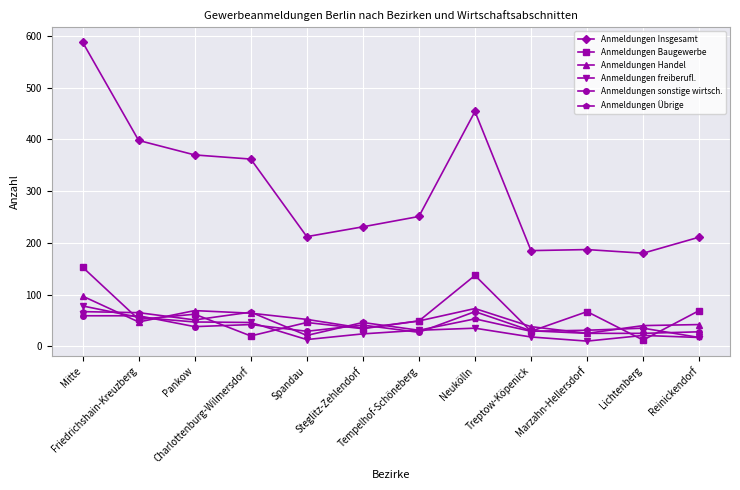

Which series ends up on top after the final intersection of Anmeldungen Handel and Anmeldungen Übrige?

Anmeldungen Handel